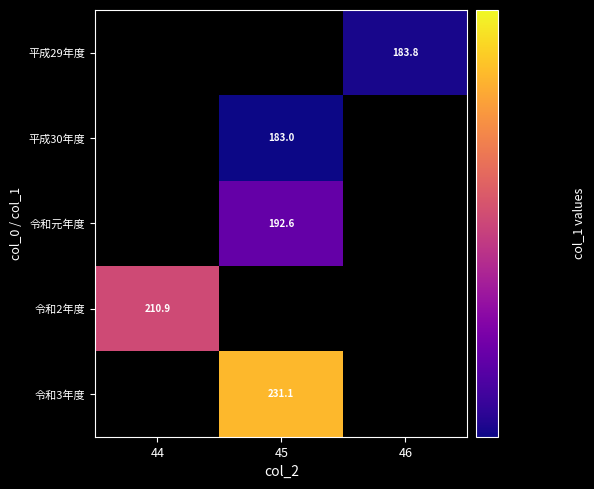

Is it true that 令和3年度 equals 149.4 at 45?

False